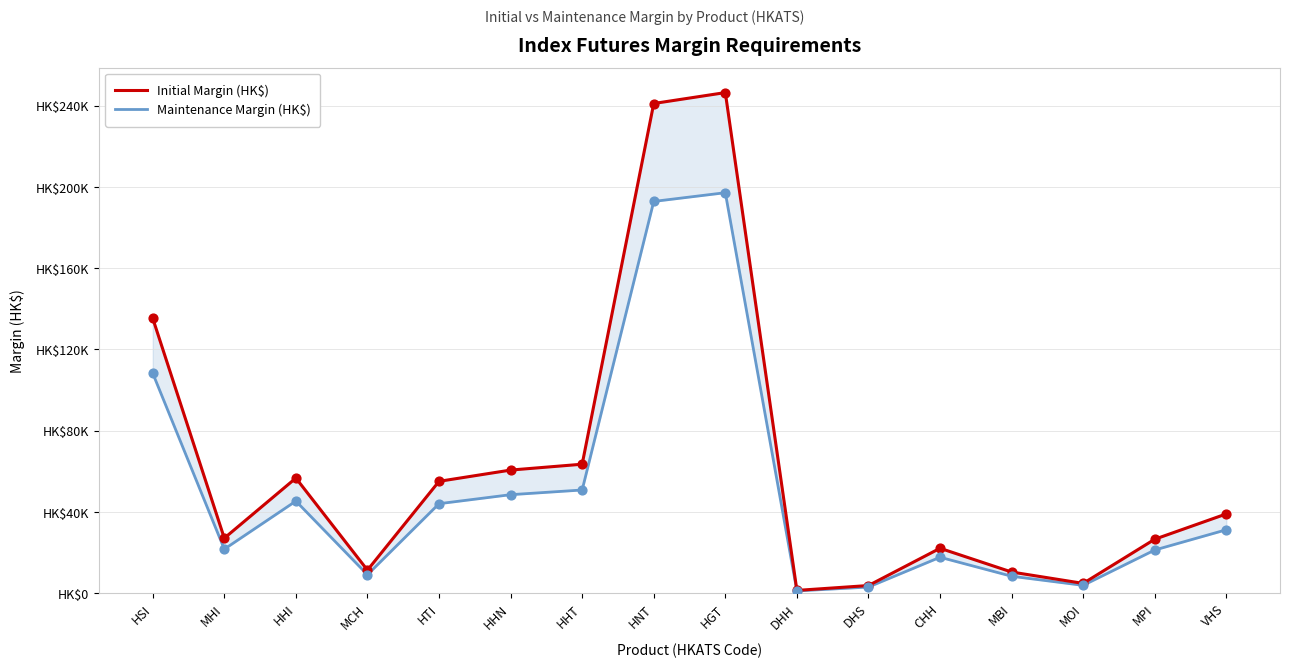

What are all the series names shown in the legend?

Initial Margin (HK$), Maintenance Margin (HK$)